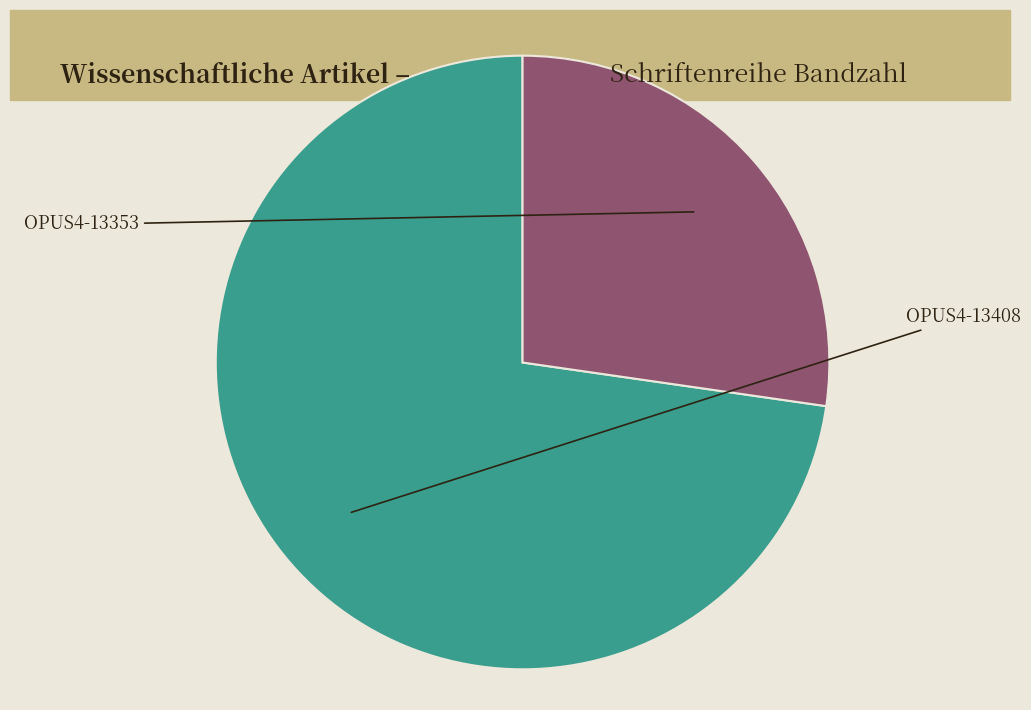

Does any single category account for the majority?

Yes